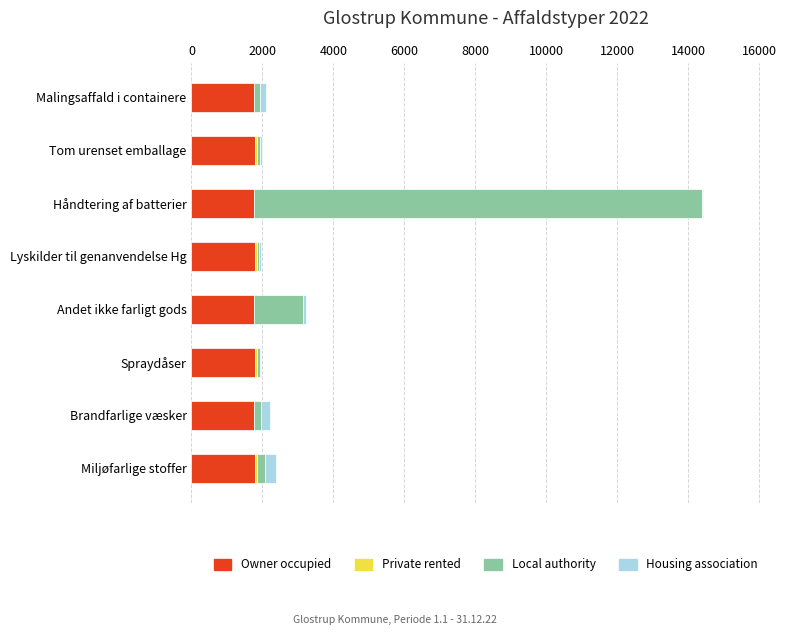

What is the sum of all Owner occupied values?

14228